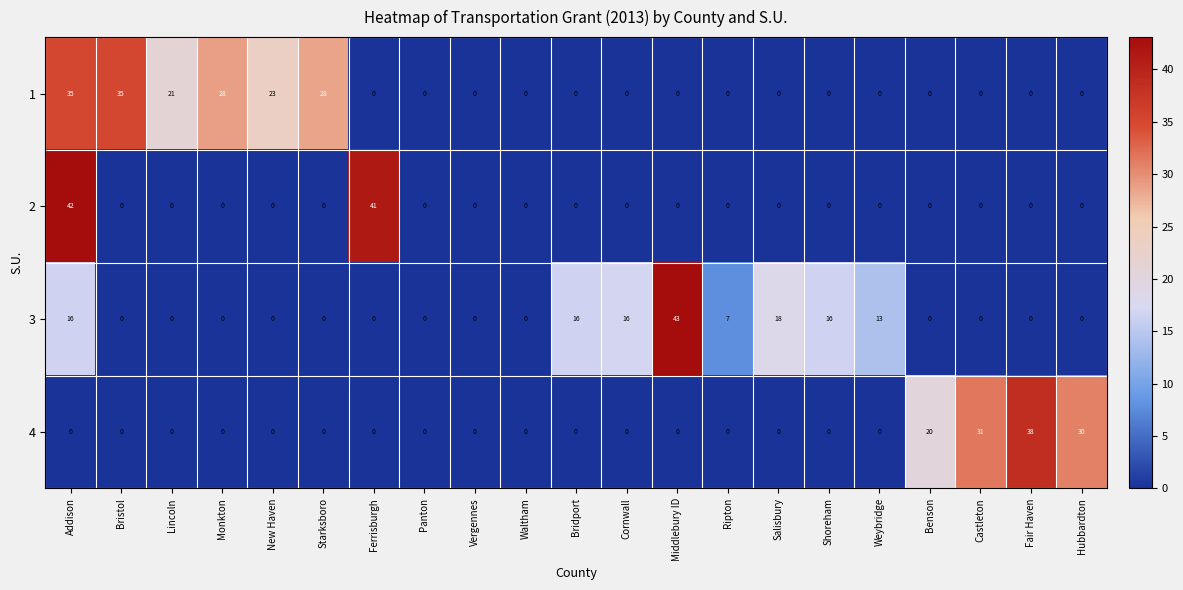

At which category is the sum across all series the highest?

Addison